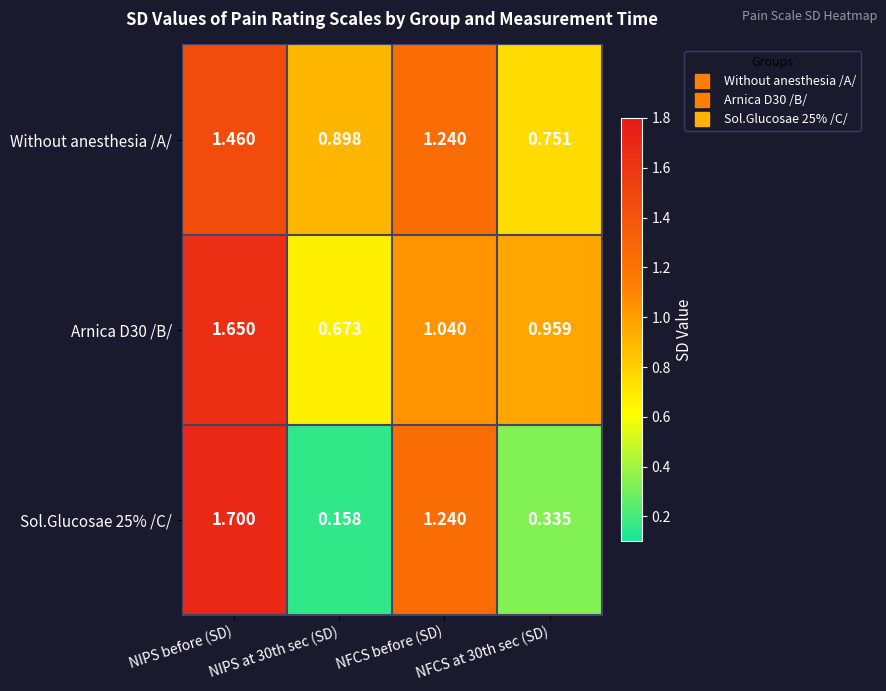

What is the total value across all series at NFCS before (SD)?

3.5